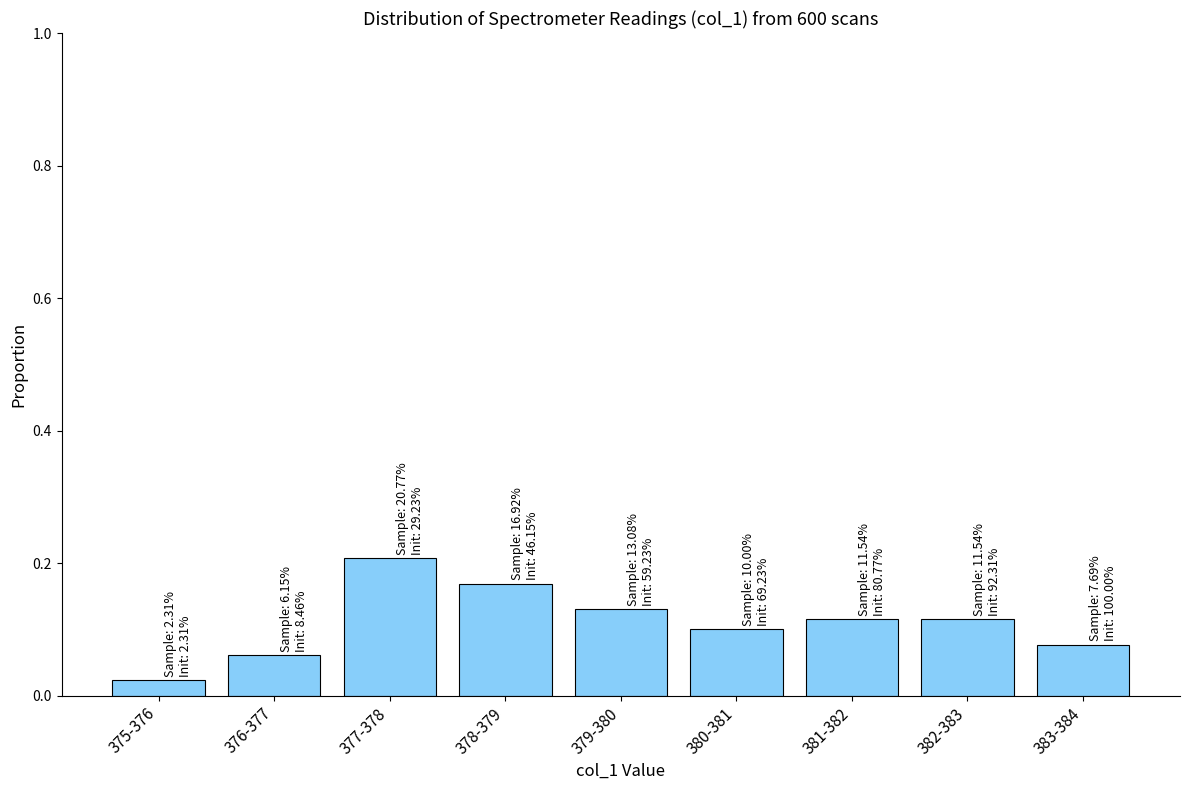

What is the sum of all values?

1.0